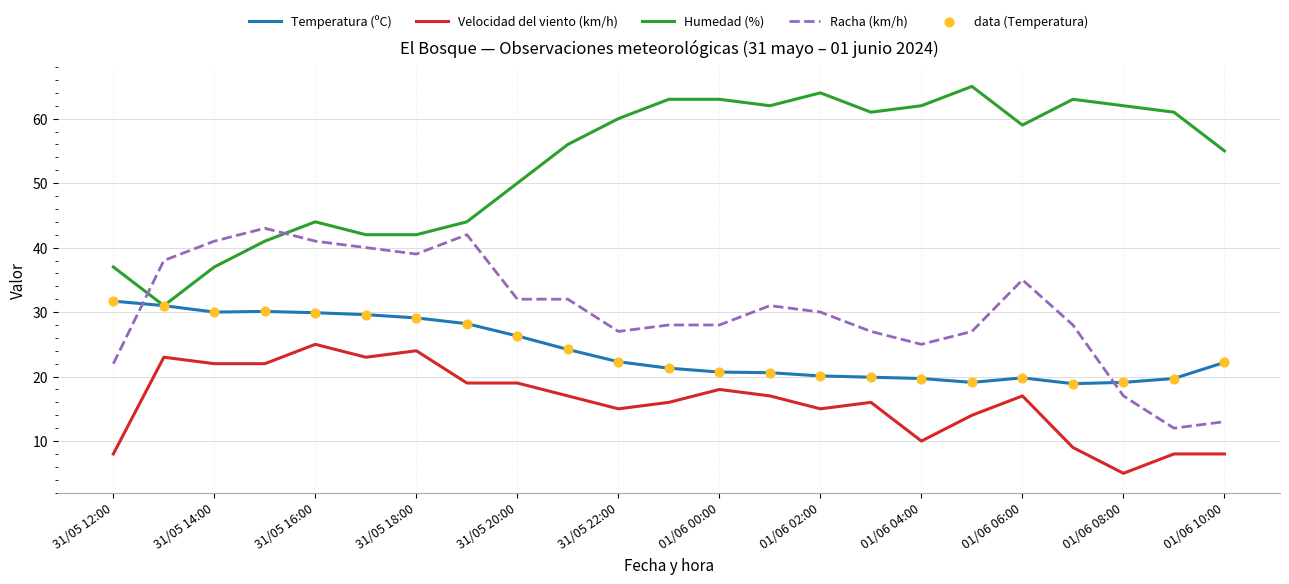

What is the smallest value displayed?

5.0